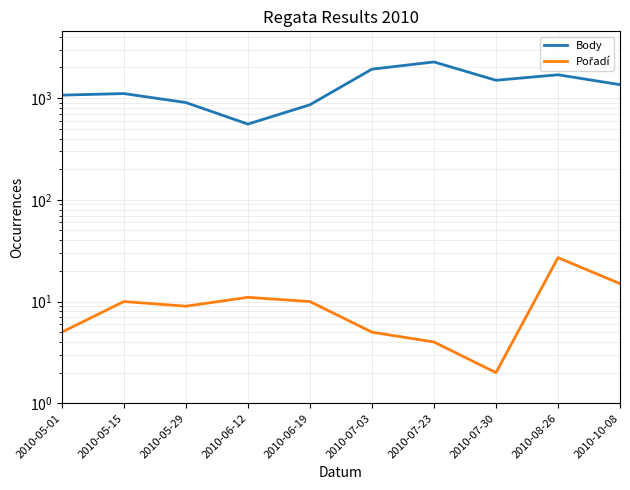

What is the total value across all series at 2010-05-29?

913